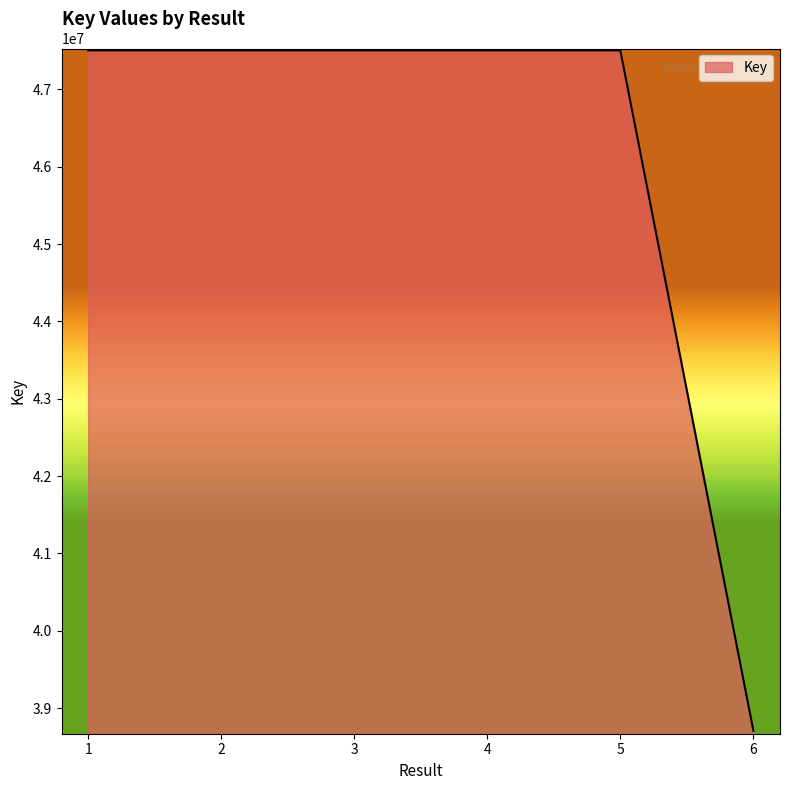

Read the value at 5.

47504048